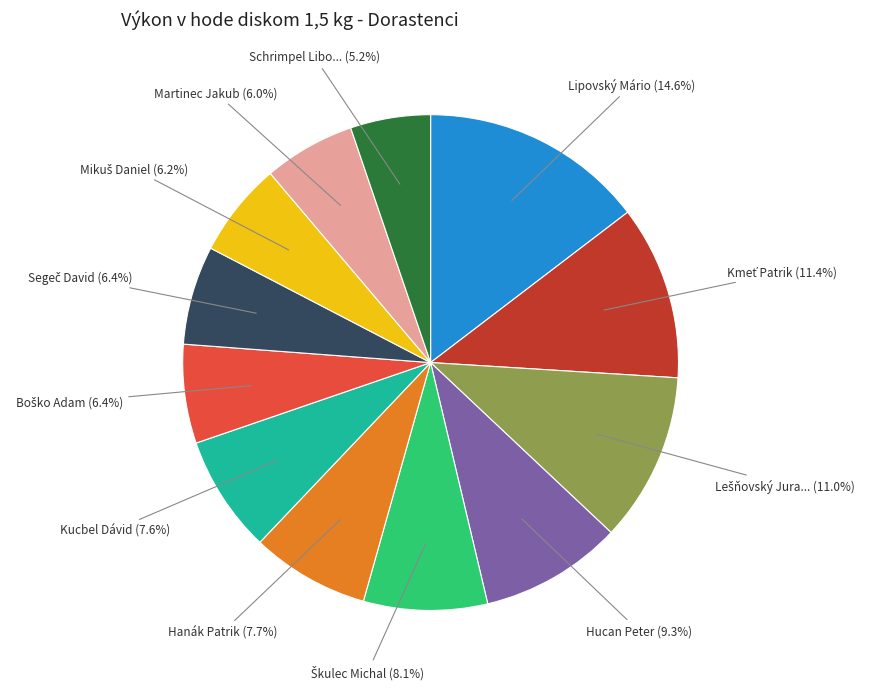

Count the number of slices in the pie.

12